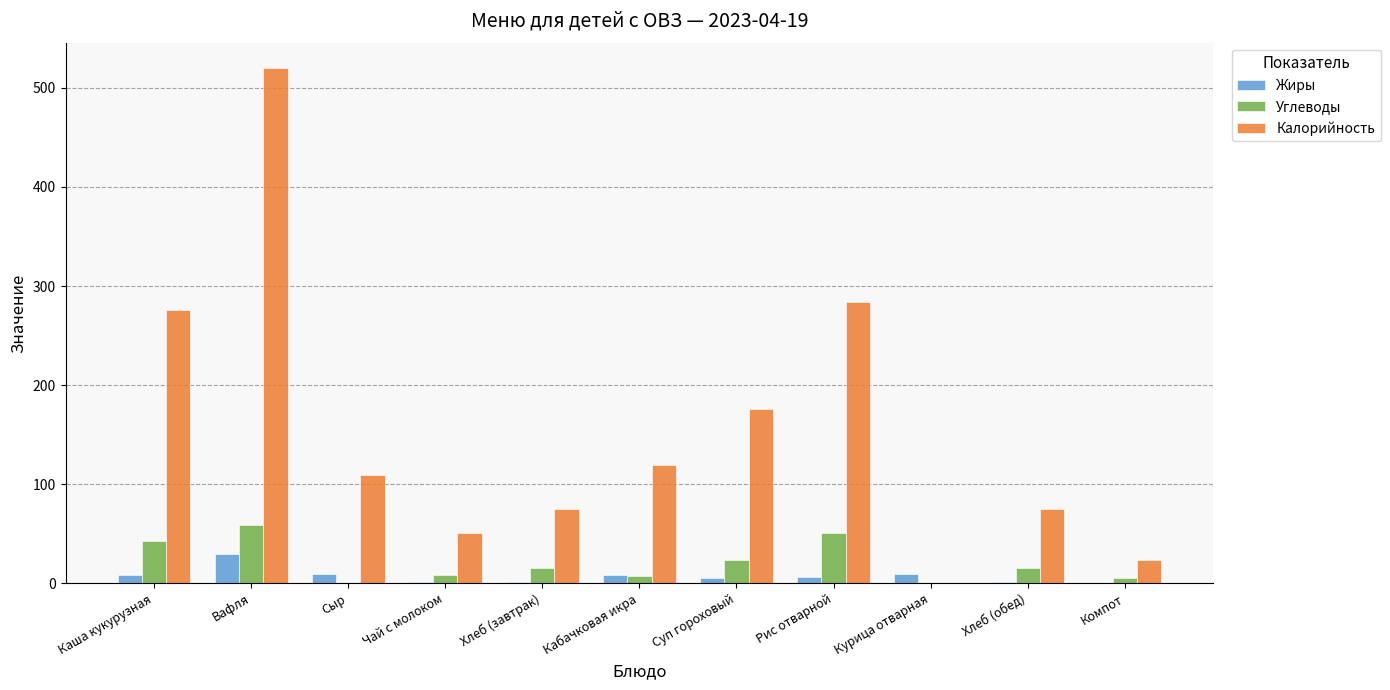

What is the average value of the Жиры series?

7.4